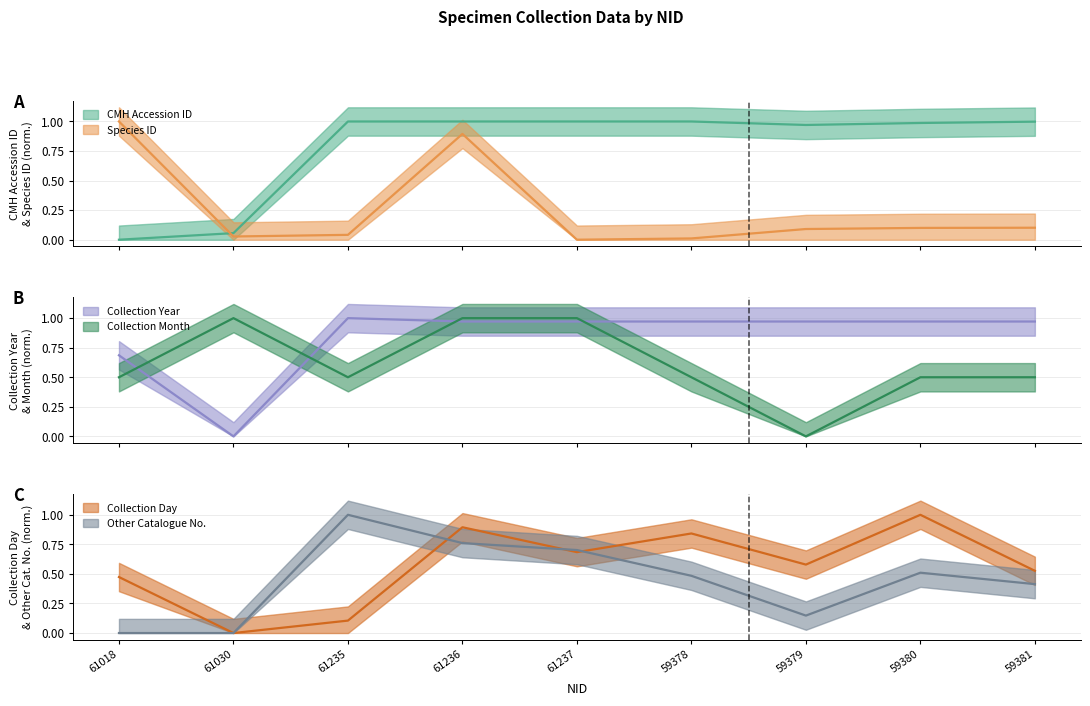

What is the total value across all series at 61237?

4.4